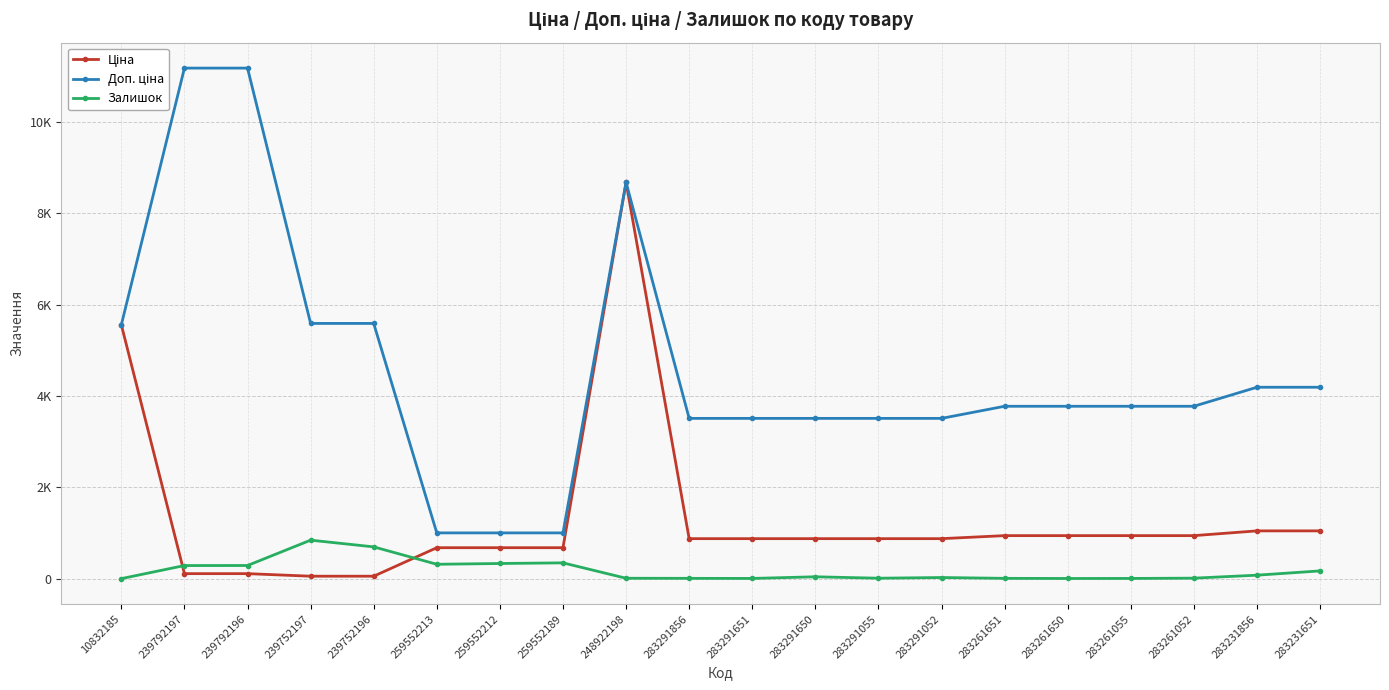

At which category does the chart reach its minimum across all series?

10832185